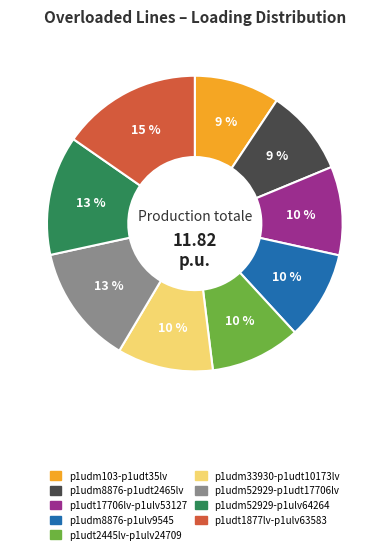

Is the sum of p1udm103-p1udt35lv and p1udt17706lv-p1ulv53127 greater than half?

No